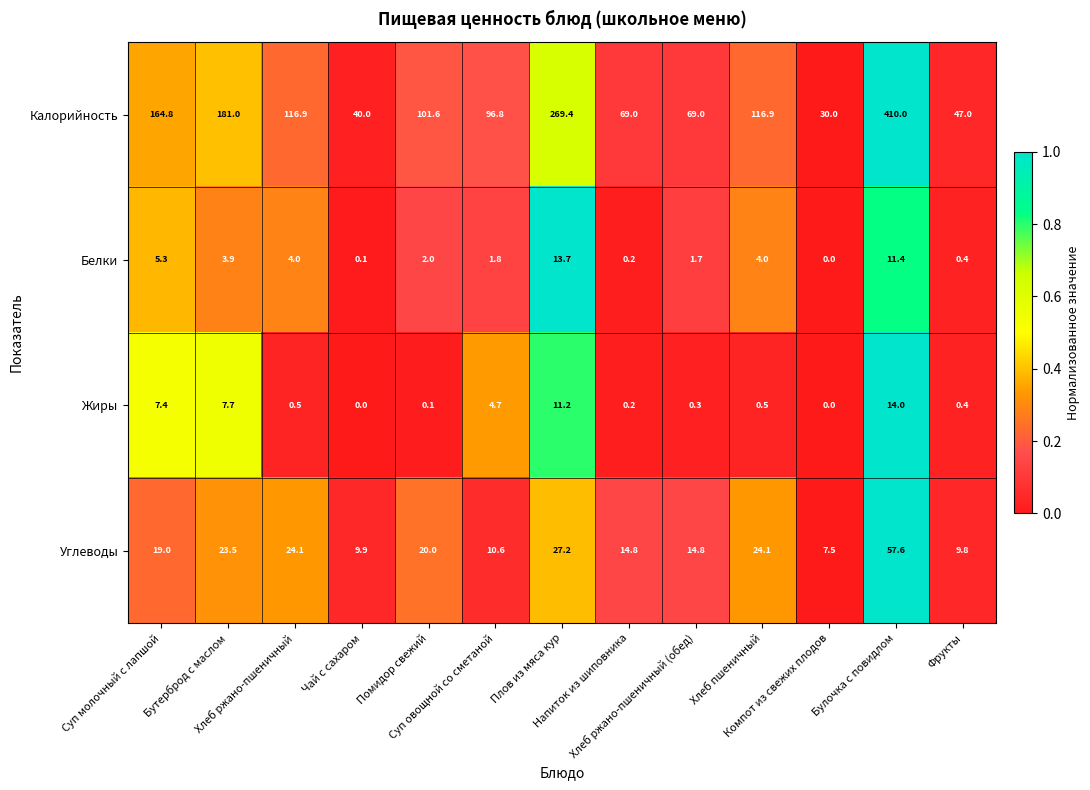

What is the maximum value for Жиры?

14.0